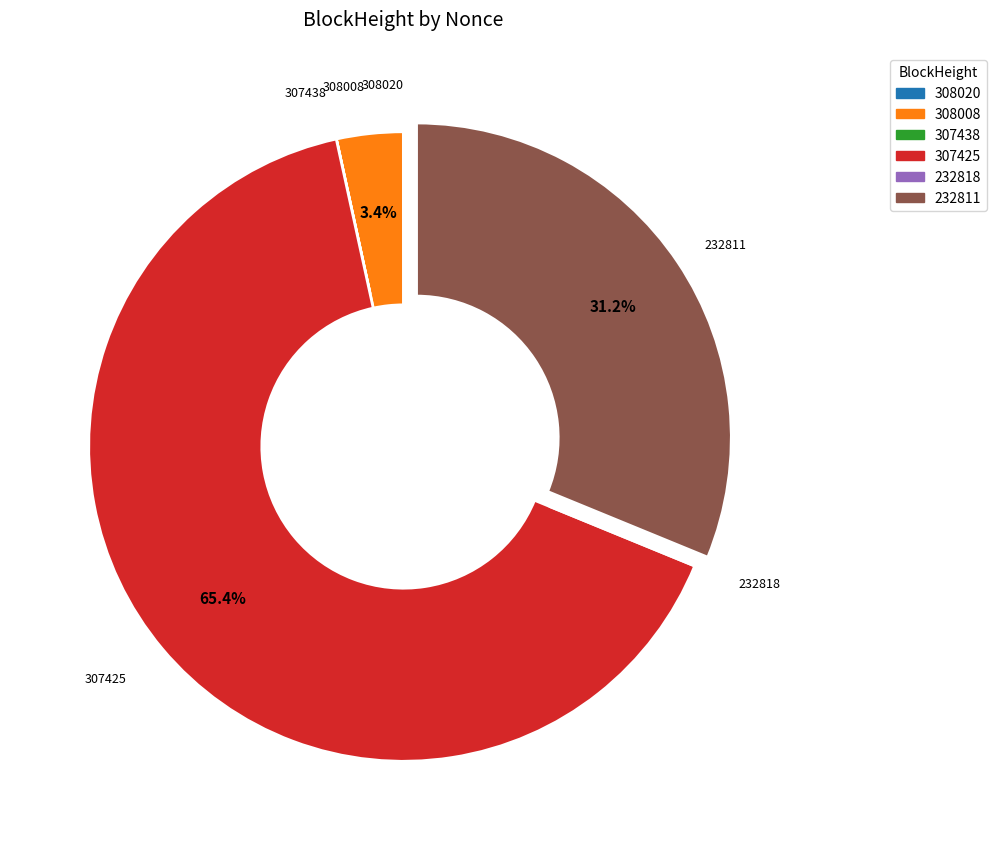

What portion of the pie excludes 307425?

34.6%